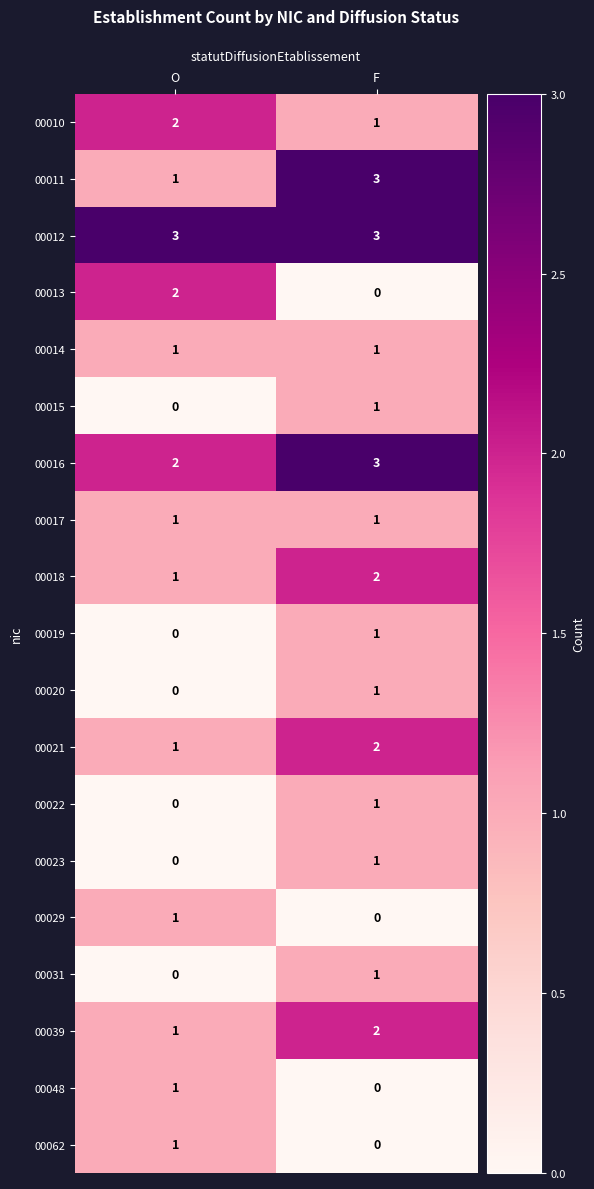

The 00039 series shows 2 at F. True or false?

True